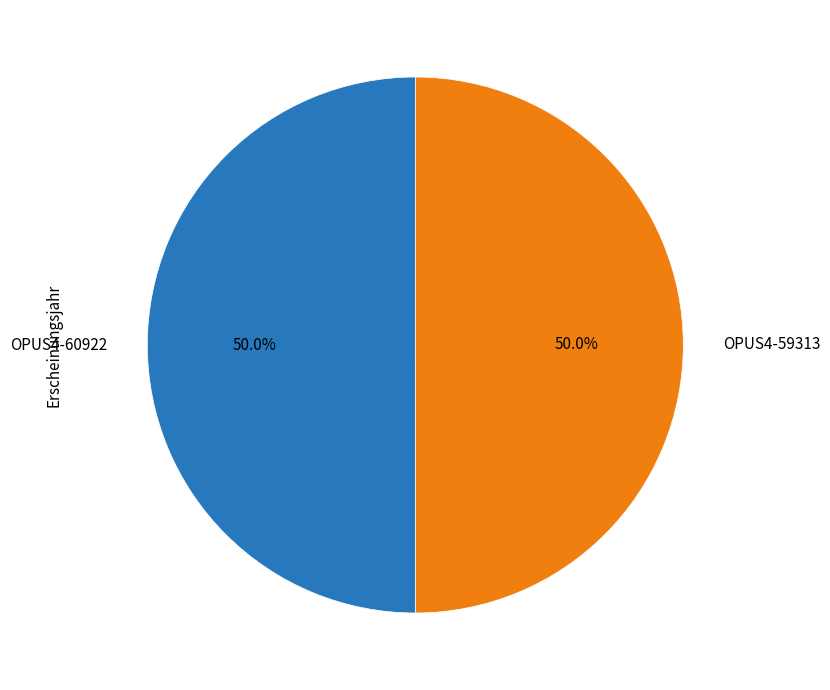

The OPUS4-59313 slice represents 59% of the pie. True or false?

False